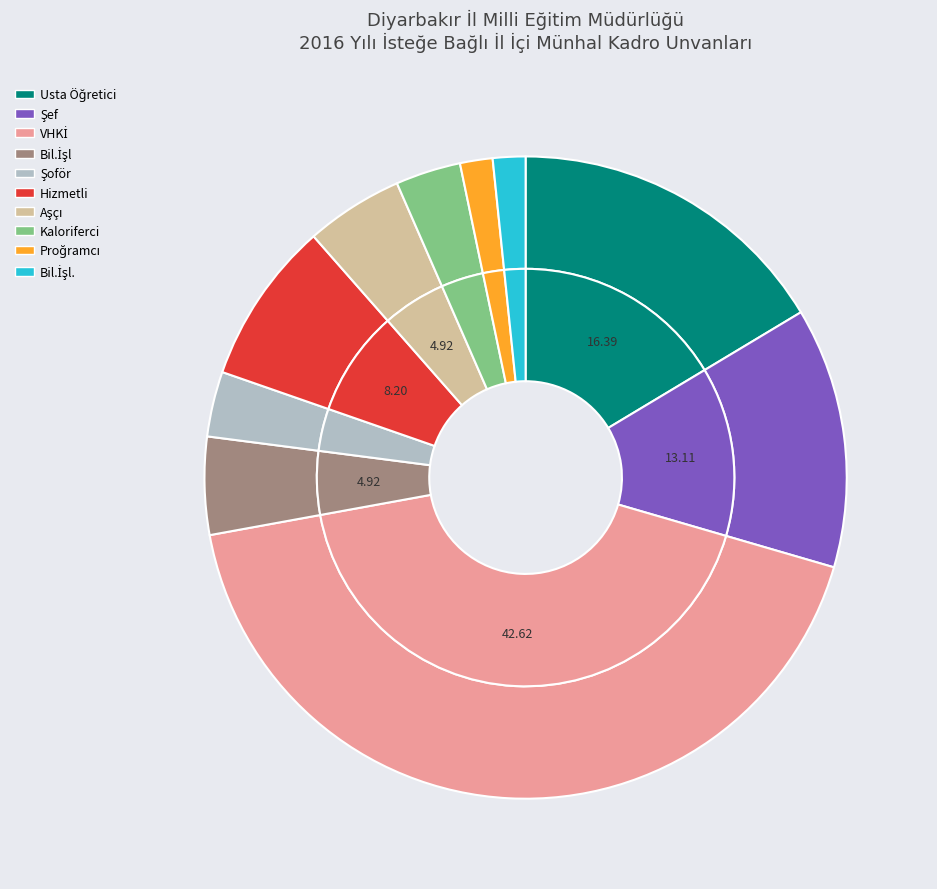

How many slices are in this pie chart?

10